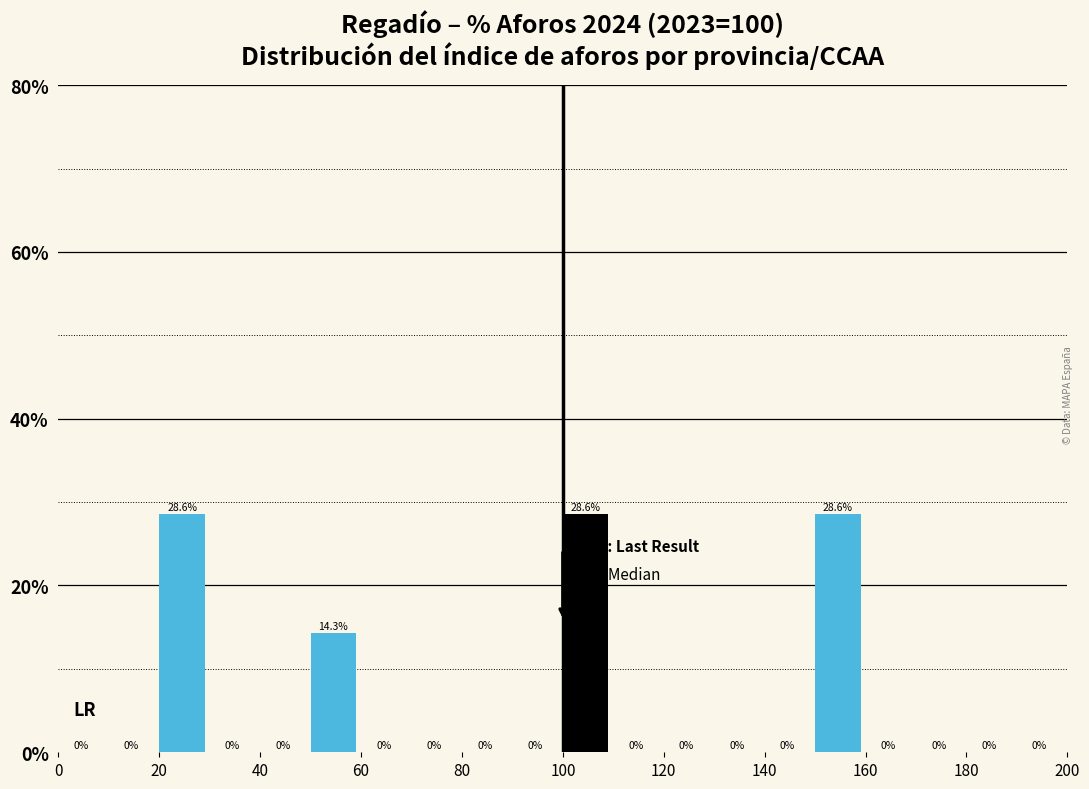

Reading left to right, transcribe this chart: for each bar, give the range it covers on the x-axis and its height.

0 to 10: 0.0
10 to 20: 0.0
20 to 30: 28.6
30 to 40: 0.0
40 to 50: 0.0
50 to 60: 14.3
60 to 70: 0.0
70 to 80: 0.0
80 to 90: 0.0
90 to 100: 0.0
100 to 110: 28.6
110 to 120: 0.0
120 to 130: 0.0
130 to 140: 0.0
140 to 150: 0.0
150 to 160: 28.6
160 to 170: 0.0
170 to 180: 0.0
180 to 190: 0.0
190 to 200: 0.0